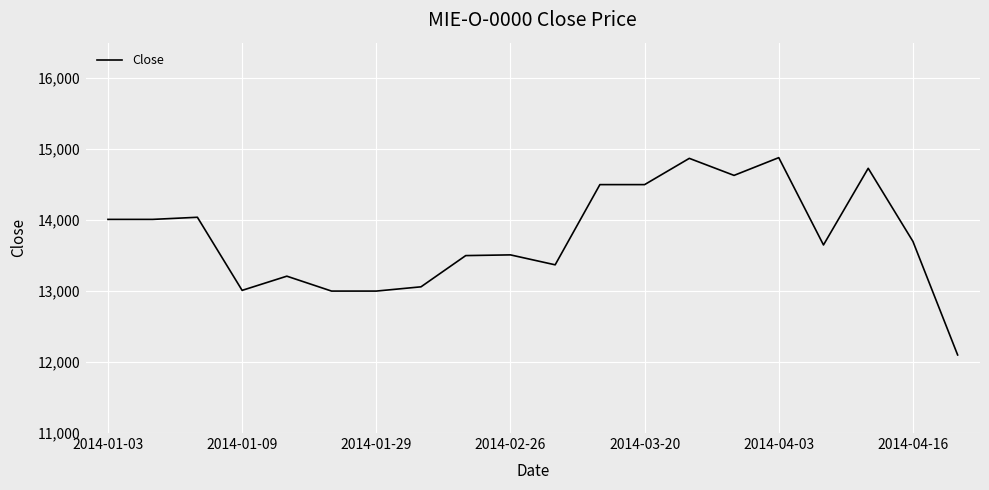

What is the greatest value displayed?

14880